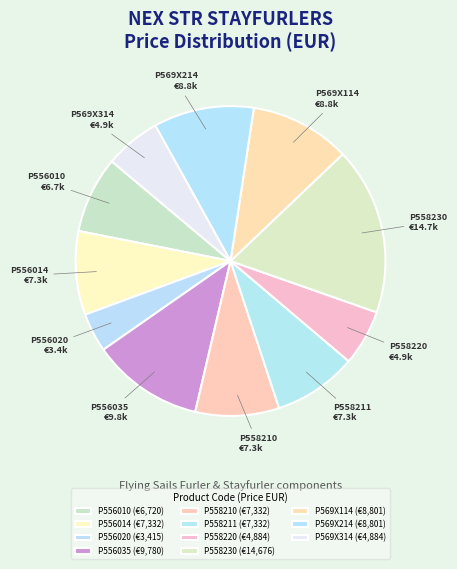

Combined, do P558210 and P558220 account for over 50%?

No